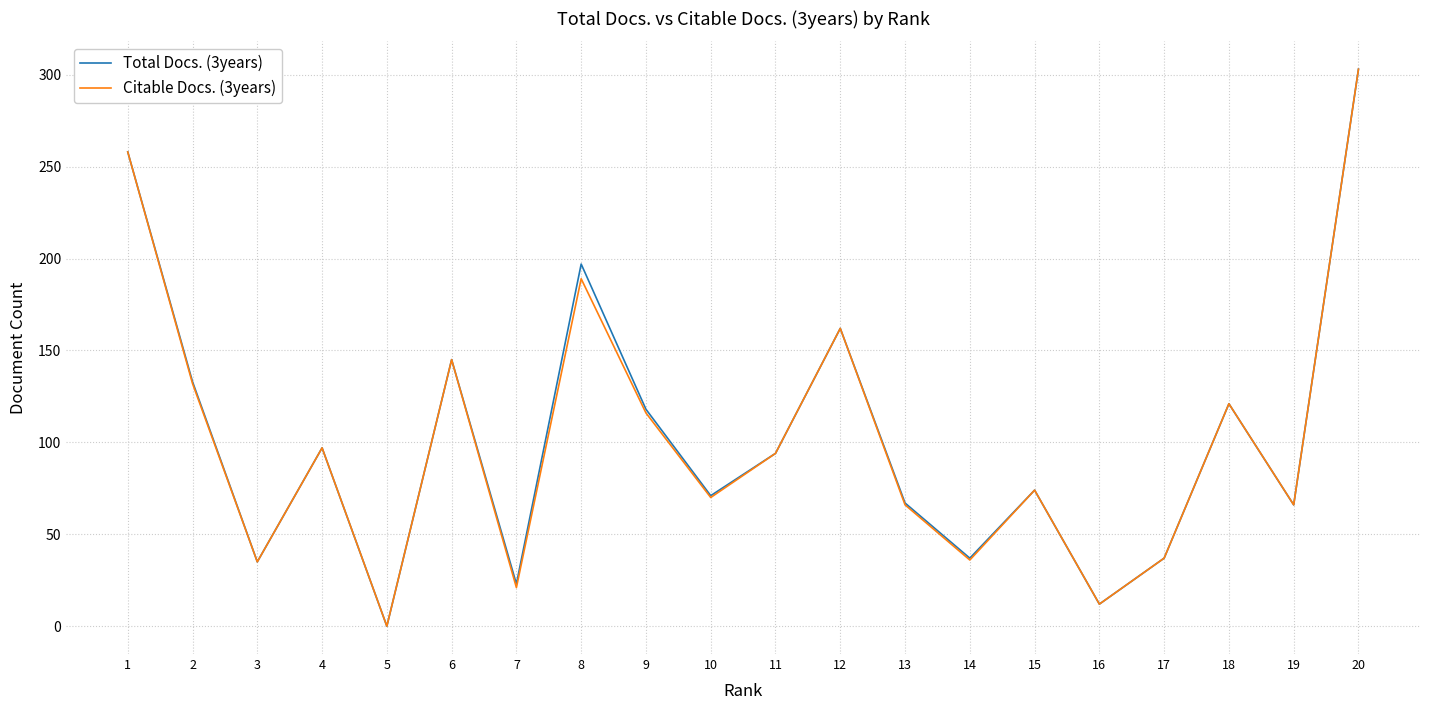

At which category does Total Docs. (3years) reach its first local peak?

4